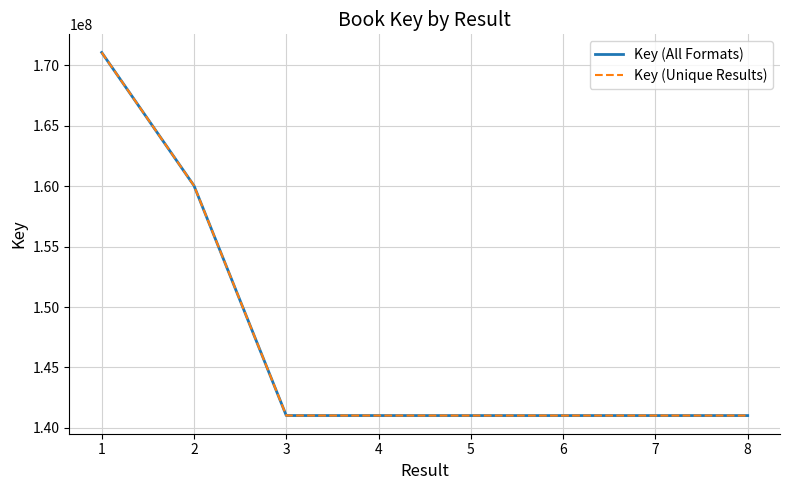

The Key (Unique Results) series shows 93015875 at 2. True or false?

False